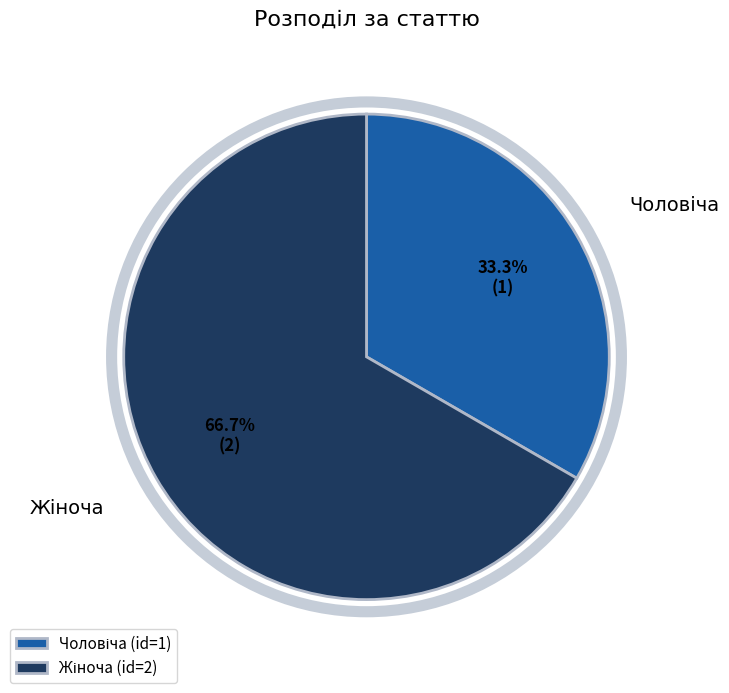

Is there any slice that represents more than half of the pie?

Yes